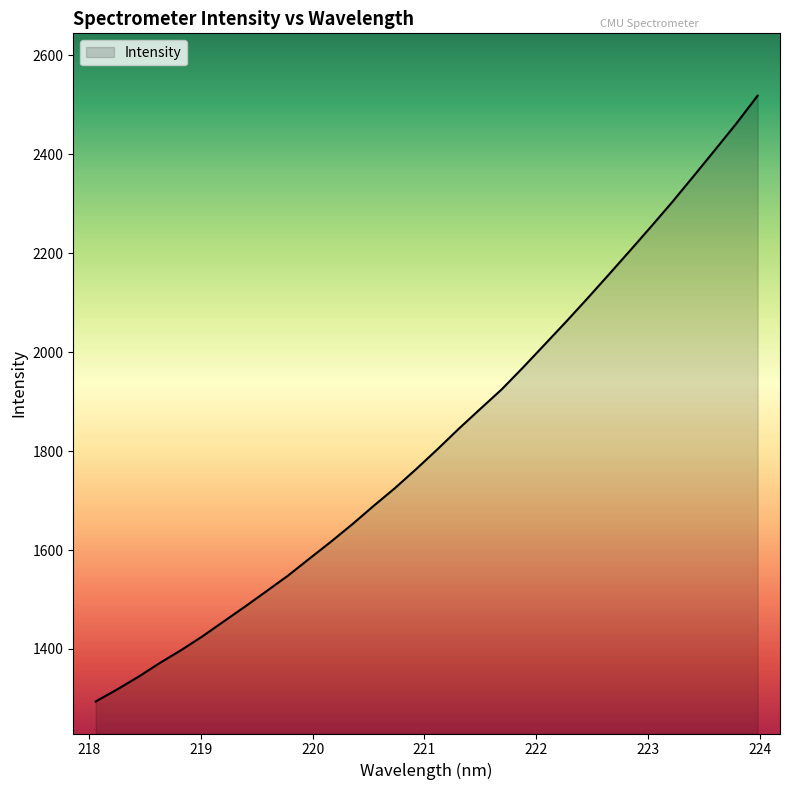

Does the chart have visible grid lines?

No